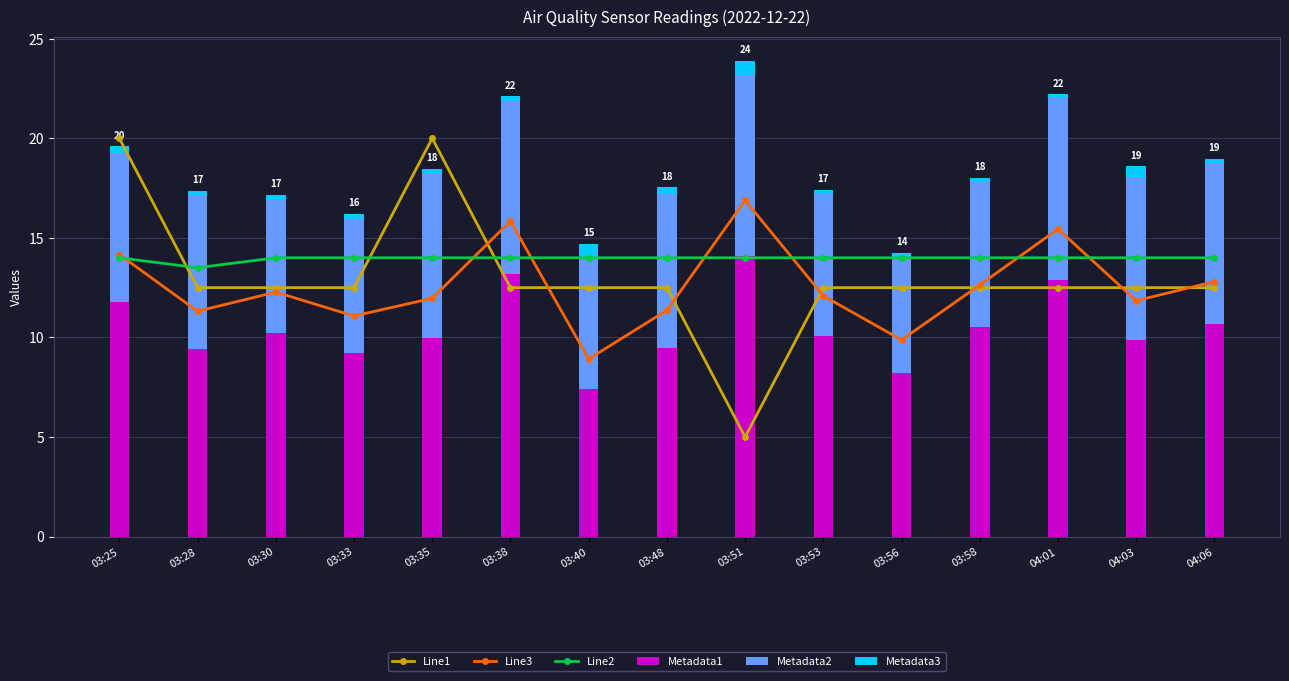

How many groups of bars are there?

15